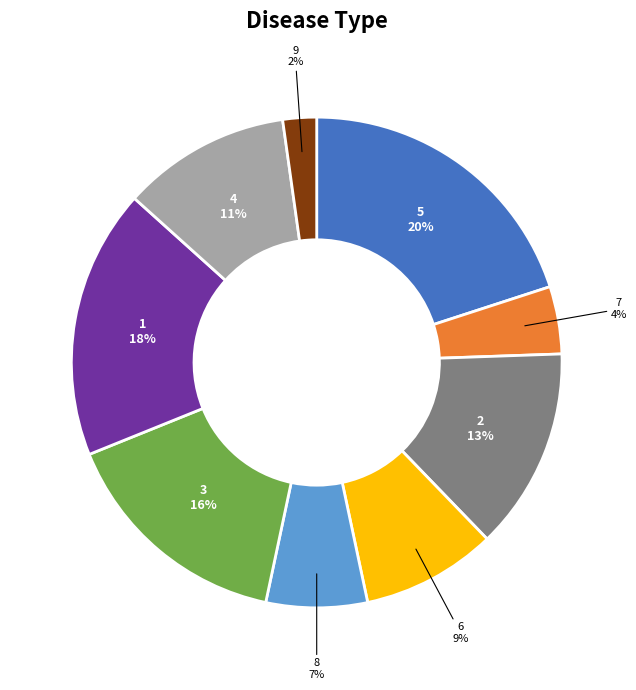

To the nearest percent, what is the combined percentage of 2 and 3?

29%